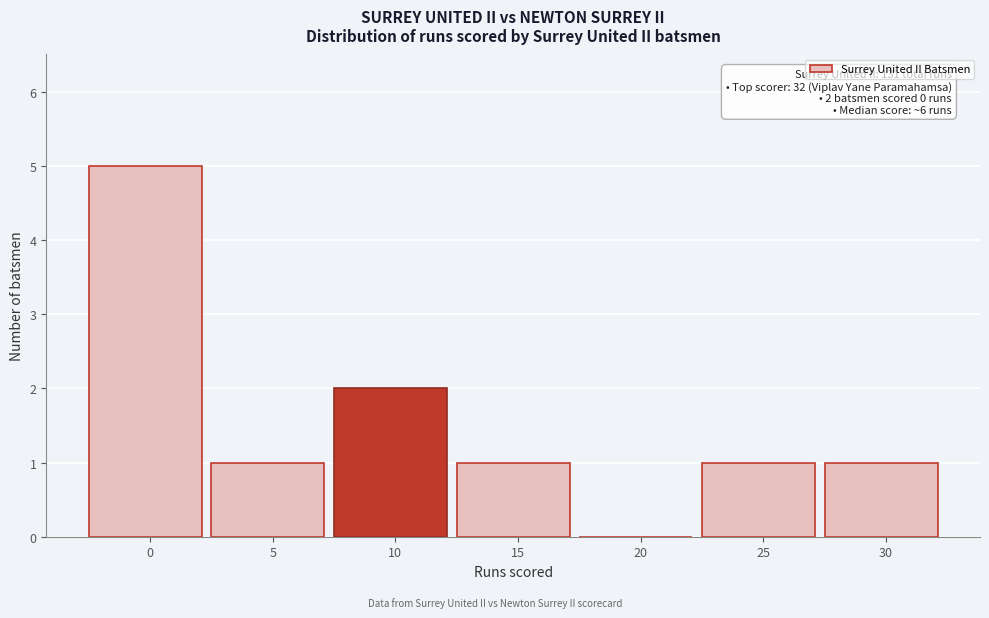

Reading right to left, extract all data points from this chart.

30=1	25=1	20=0	15=1	10=2	5=1	0=5